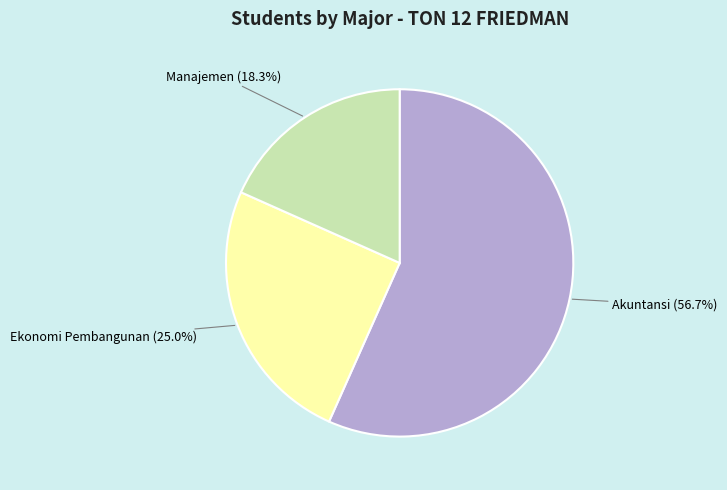

Does any single category account for the majority?

Yes